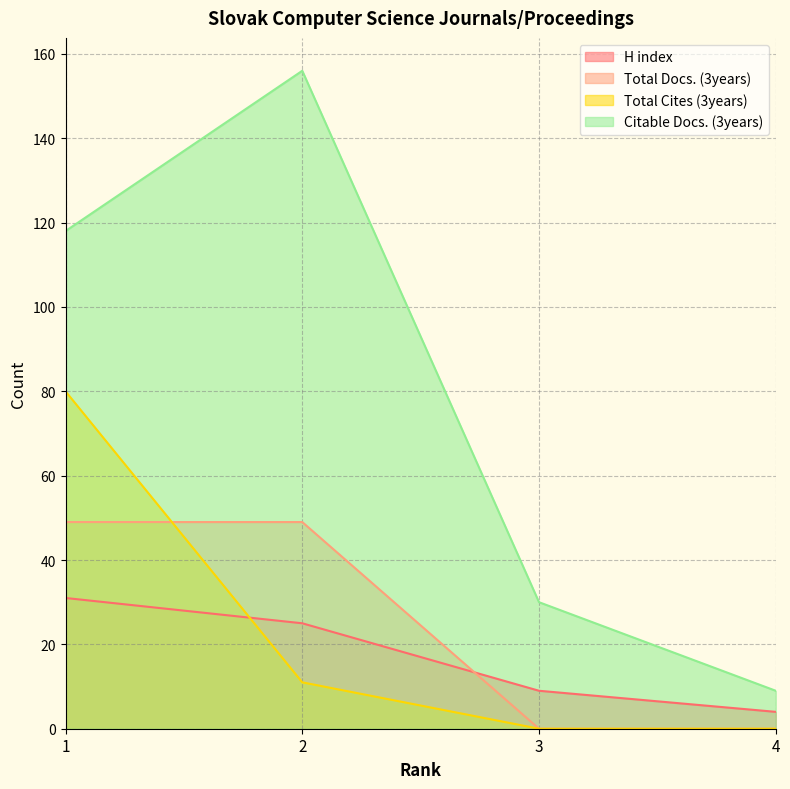

Rank the series by their maximum value, from lowest to highest.

H index, Total Docs. (3years), Total Cites (3years), Citable Docs. (3years)